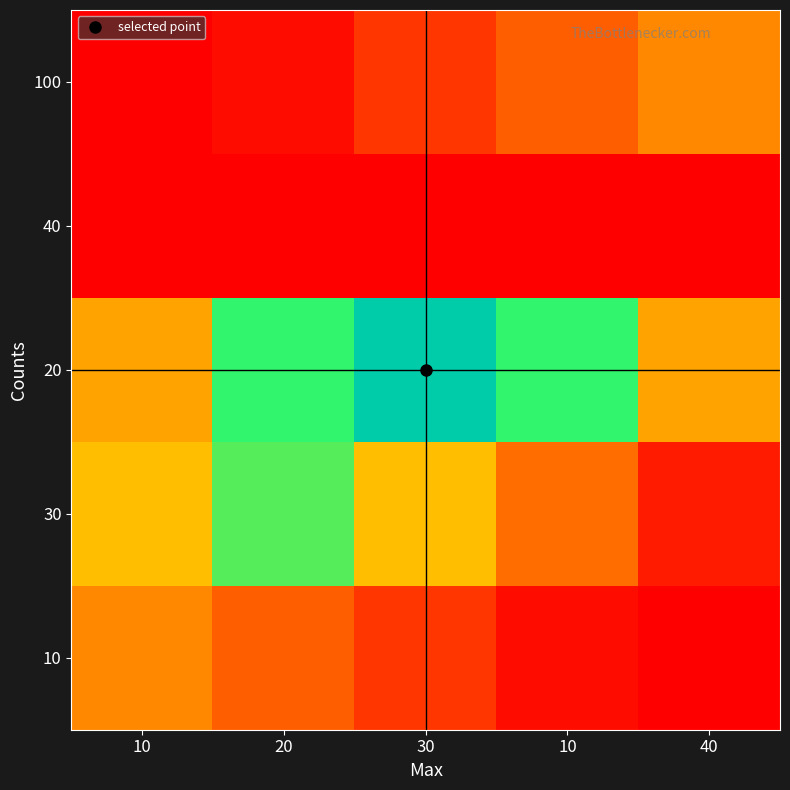

How many data points does each series have?

5